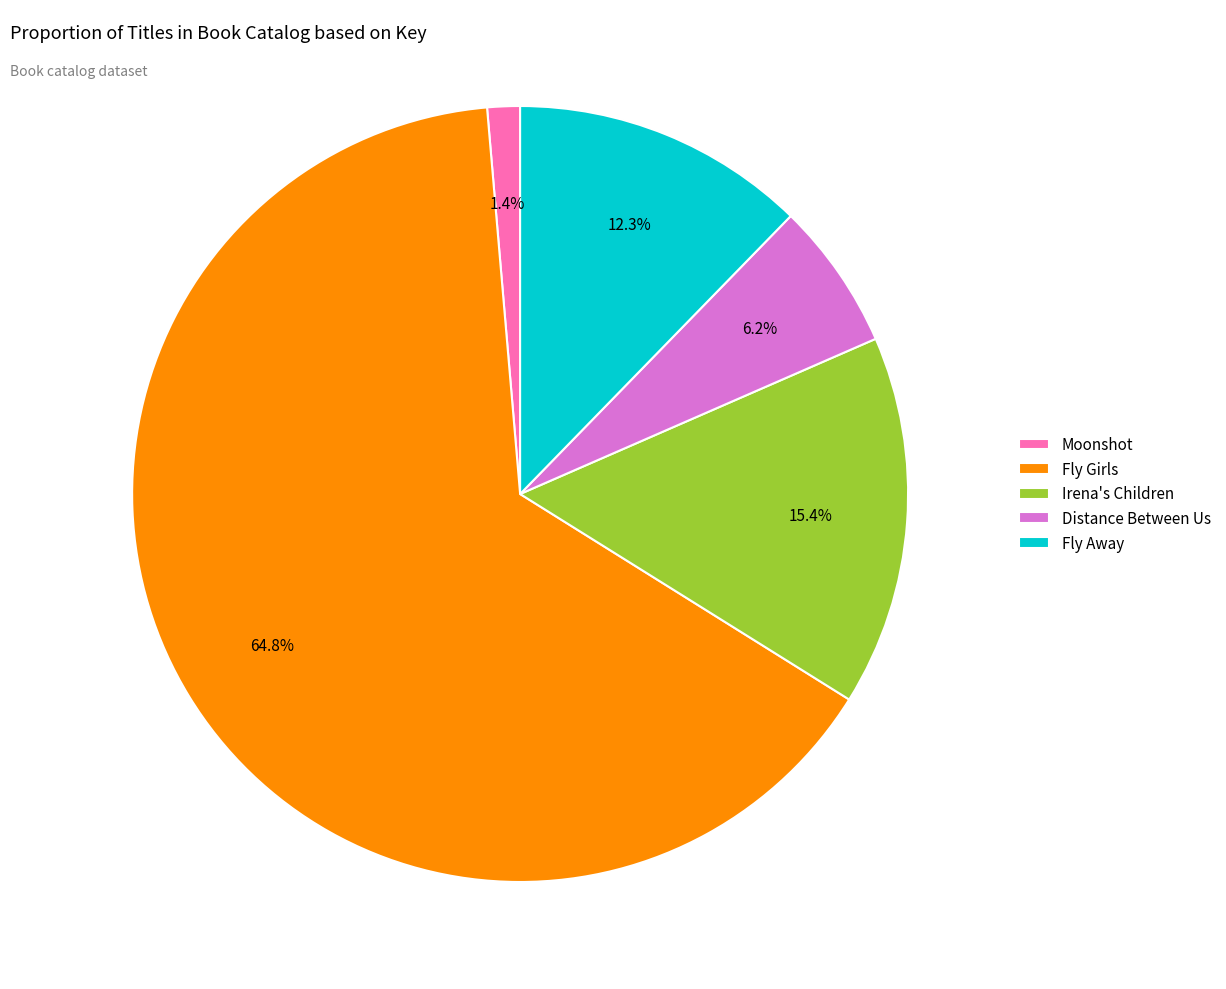

What percentage is the Fly Away slice, to the nearest percent?

12%